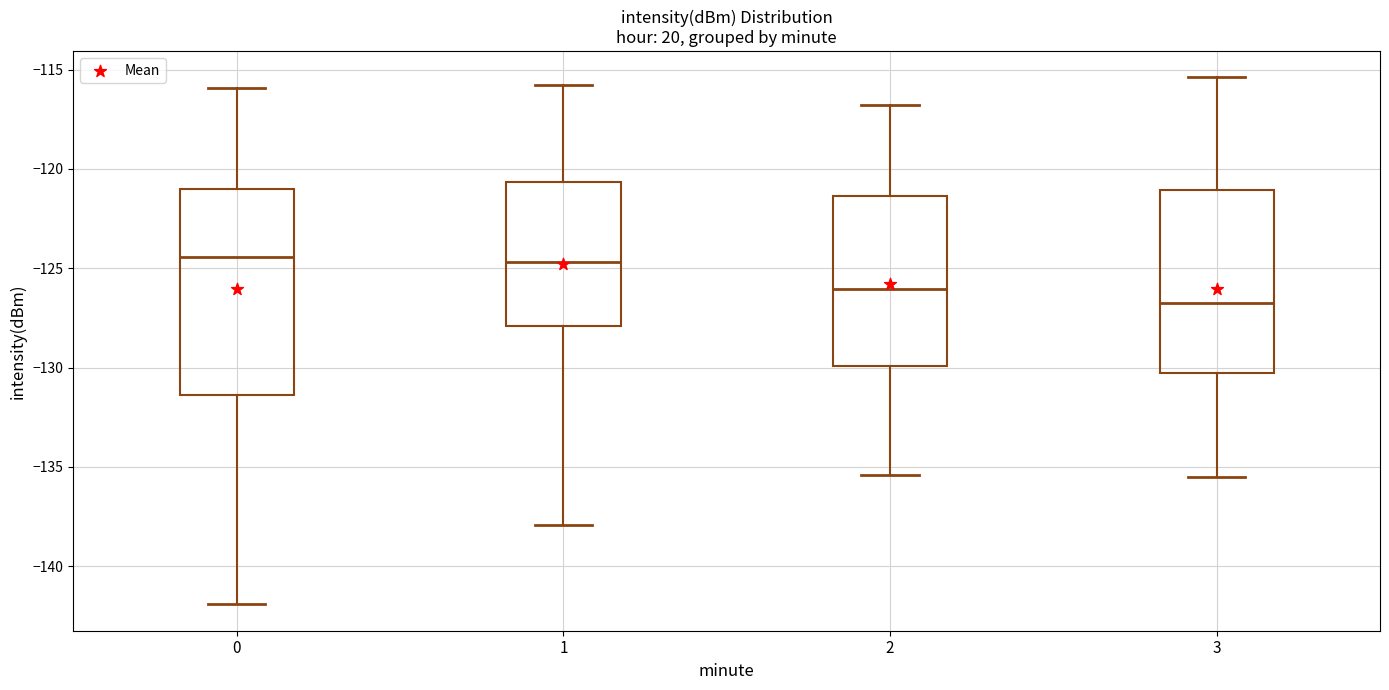

Which box is the tallest, from its lower edge to its upper edge?

0